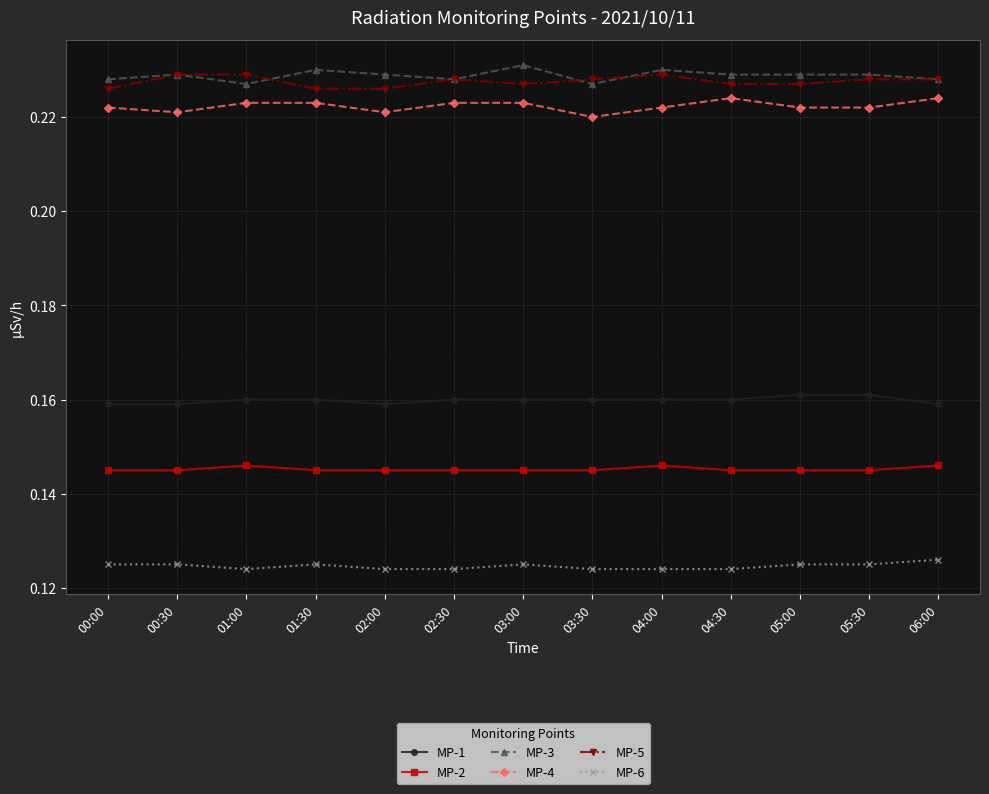

Is it true that MP-4 equals 0.3 at 02:00?

False